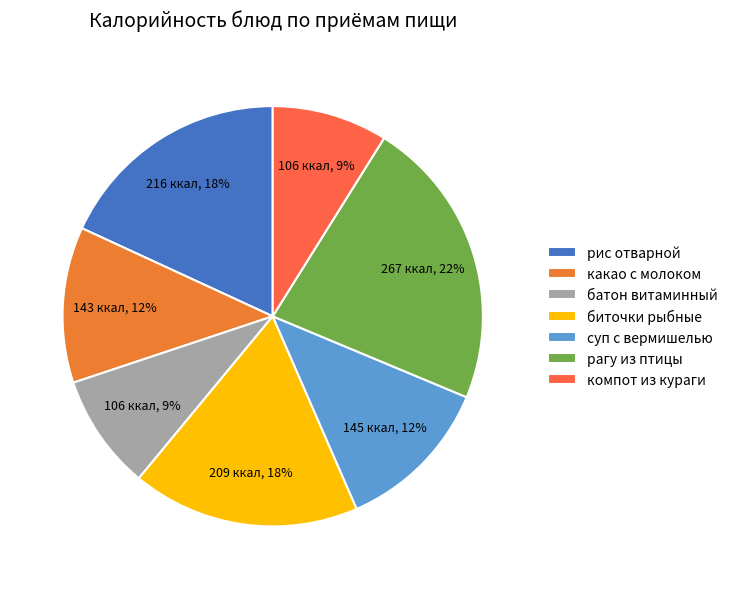

Count the number of slices in the pie.

7